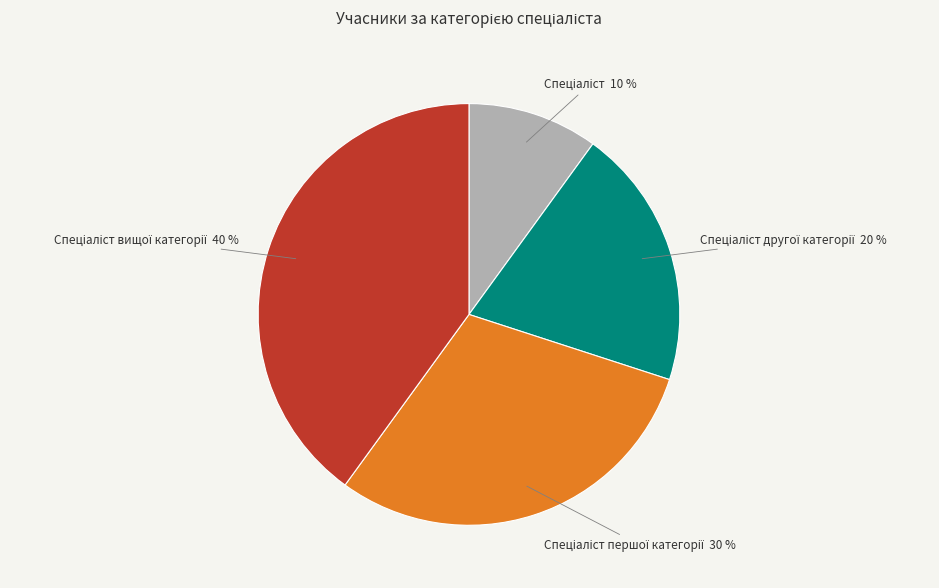

To the nearest percent, what is the difference between the largest and smallest slice percentages?

30%